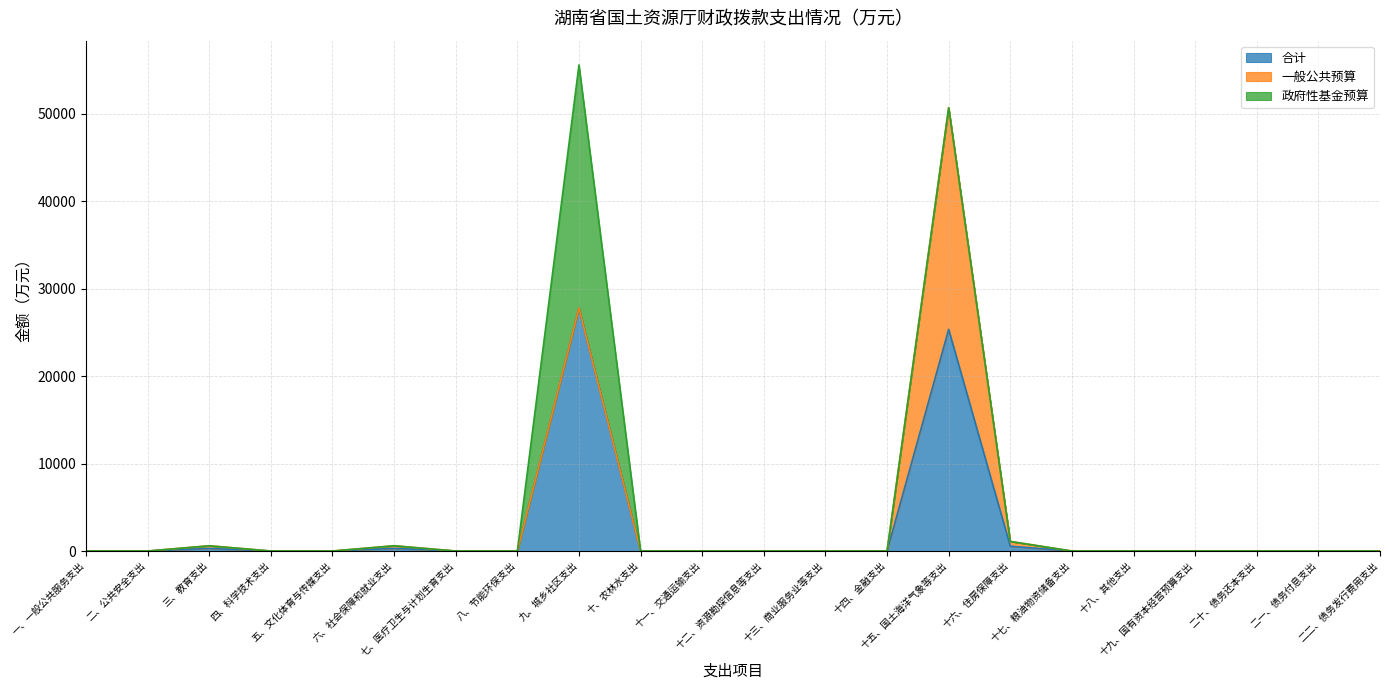

What is the difference between the maximum and minimum values in the 政府性基金预算 series?

27786.0